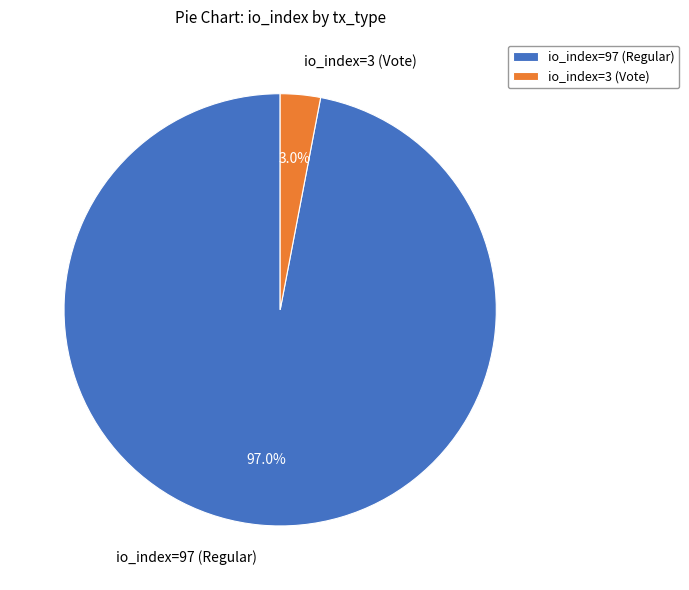

Rank the categories by value from lowest to highest.

io_index=3 (Vote), io_index=97 (Regular)